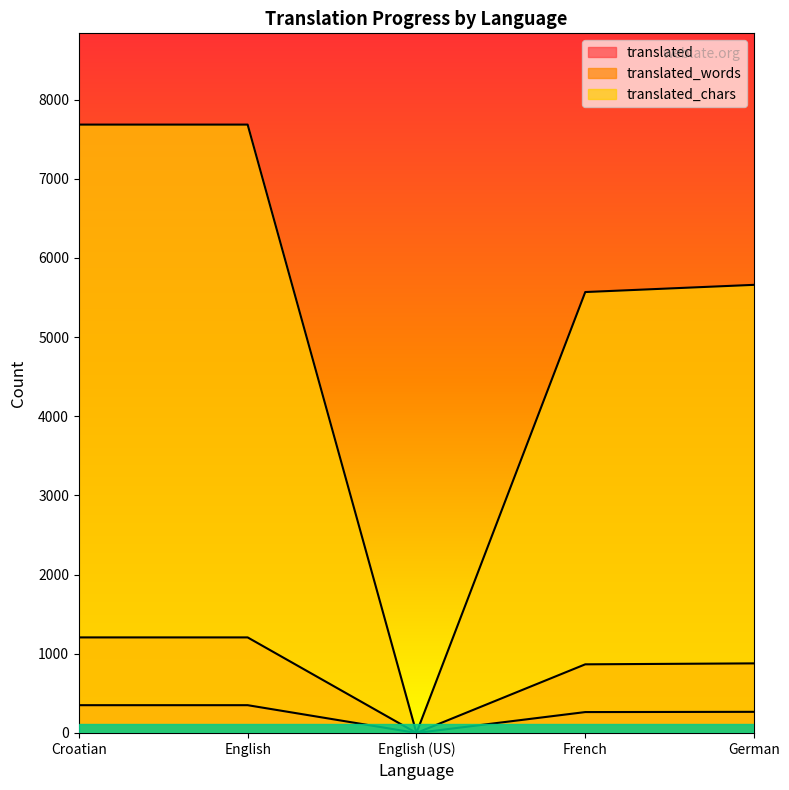

How many lines are shown in the chart?

3